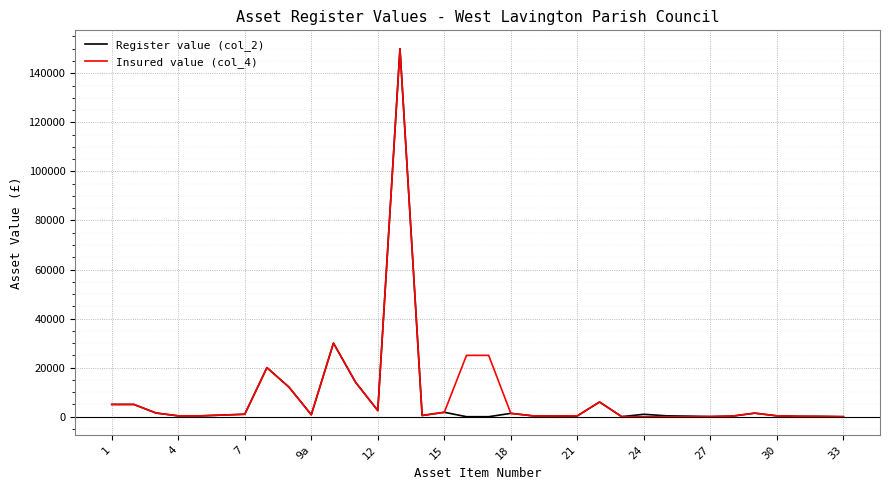

Does the chart display data point markers on the line(s)?

No